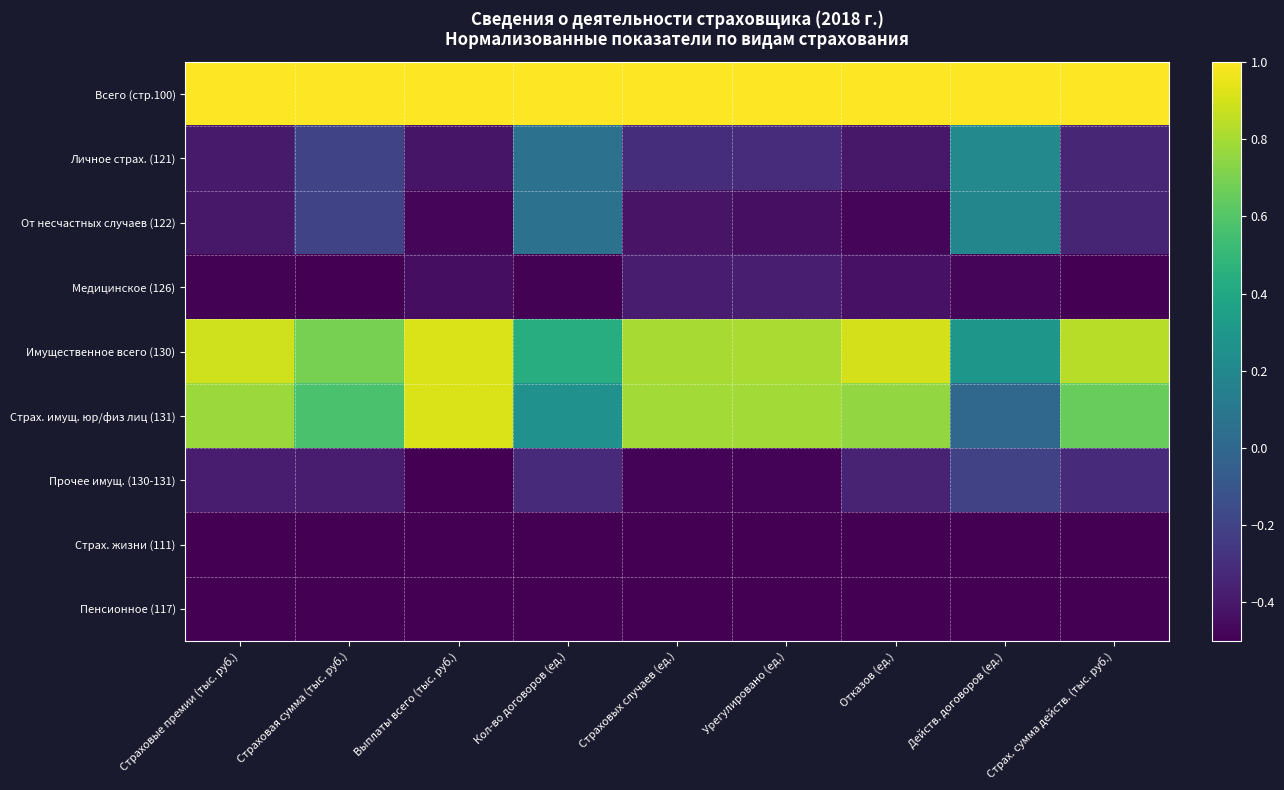

List the series in order of their peak value, highest first.

Всего (стр.100), Имущественное всего (130), Страх. имущ. юр/физ лиц (131), Личное страх. (121), От несчастных случаев (122), Прочее имущ. (130-131), Медицинское (126), Страх. жизни (111), Пенсионное (117)